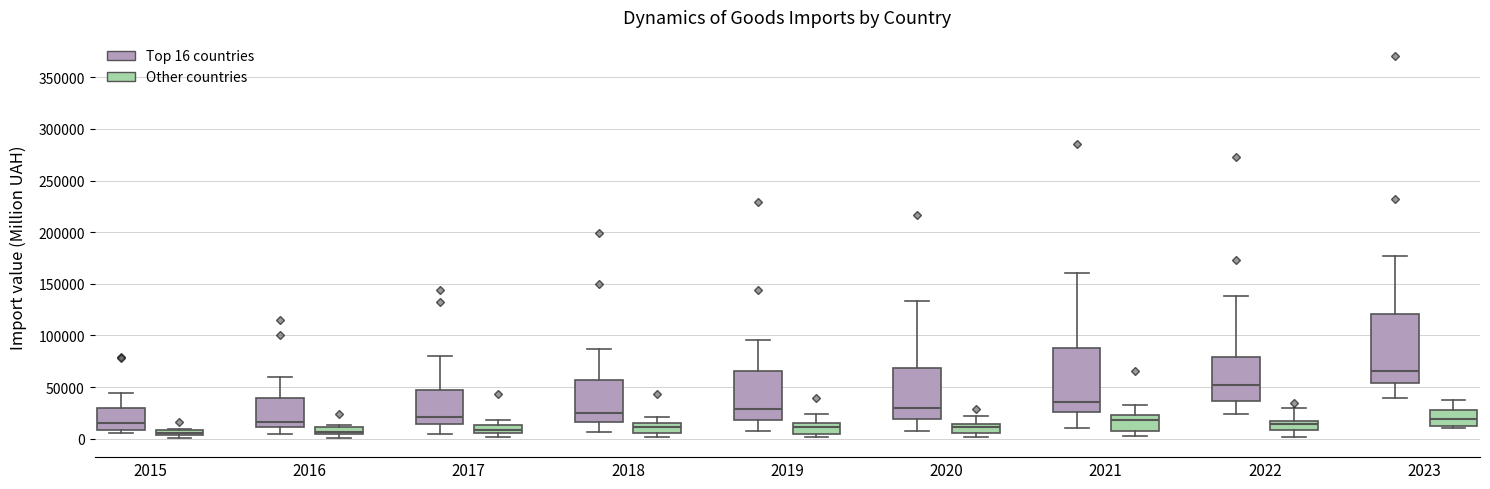

Where is the upper edge of the box for 2016 (Other countries) on the y-axis? The values are not printed on the chart, so give them approximately, as read against the axis.

10000